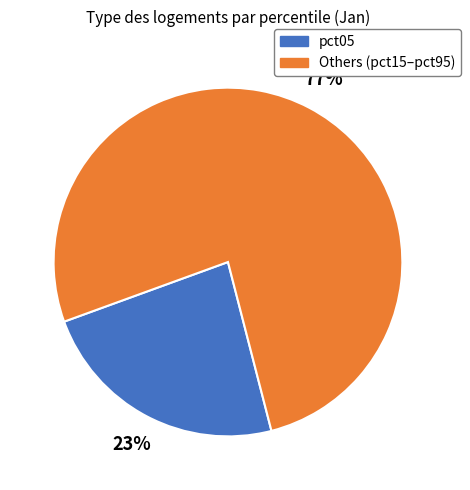

To the nearest percent, what is the average slice percentage?

50%